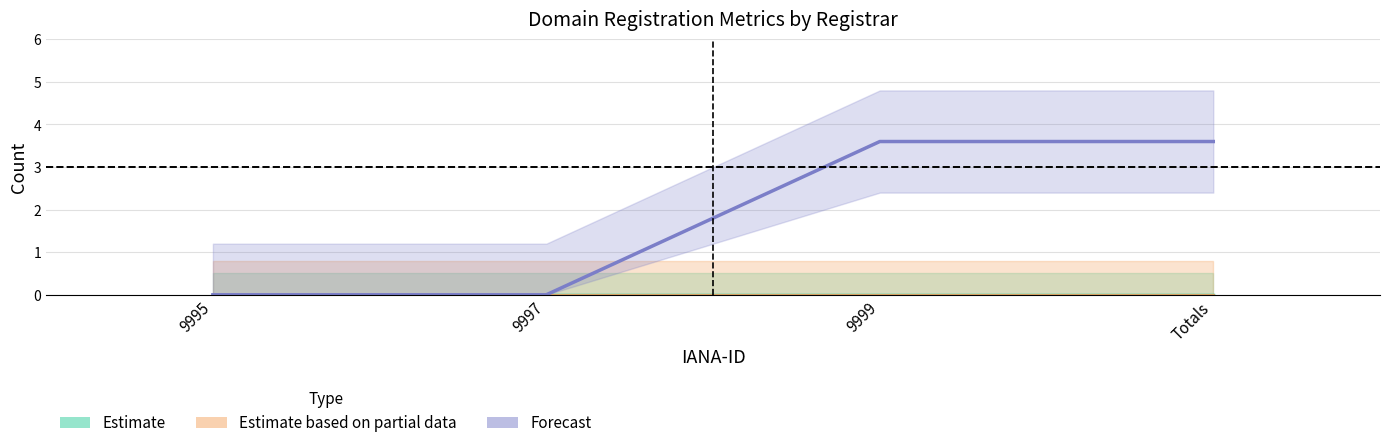

What is the label of the 1st point from the left?

9995